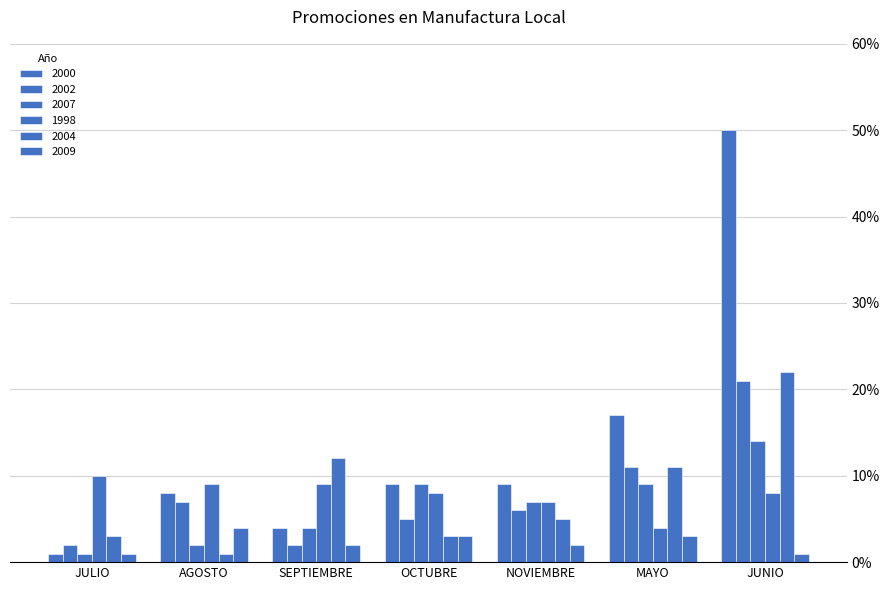

How many data points in 2000 are less than 9?

3